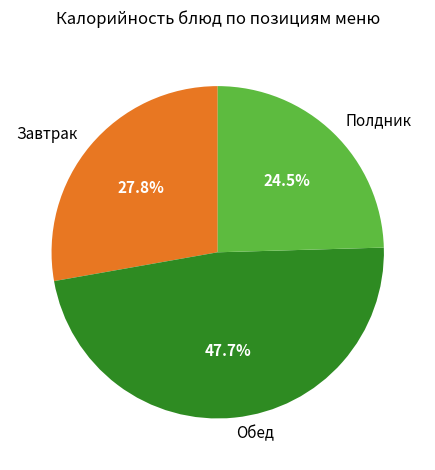

Rank the categories by value from lowest to highest.

Полдник, Завтрак, Обед